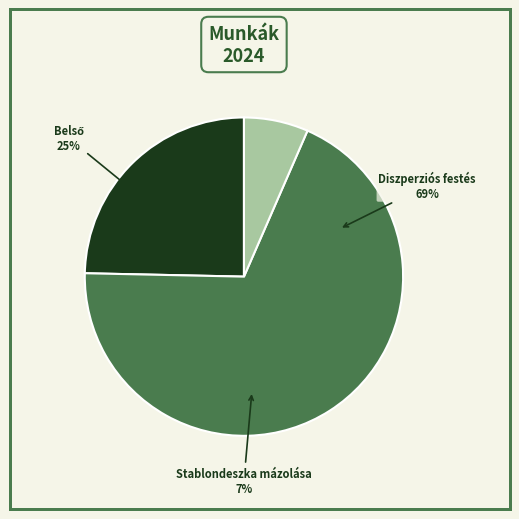

Does Diszperziós festés represent more than half of the total?

Yes